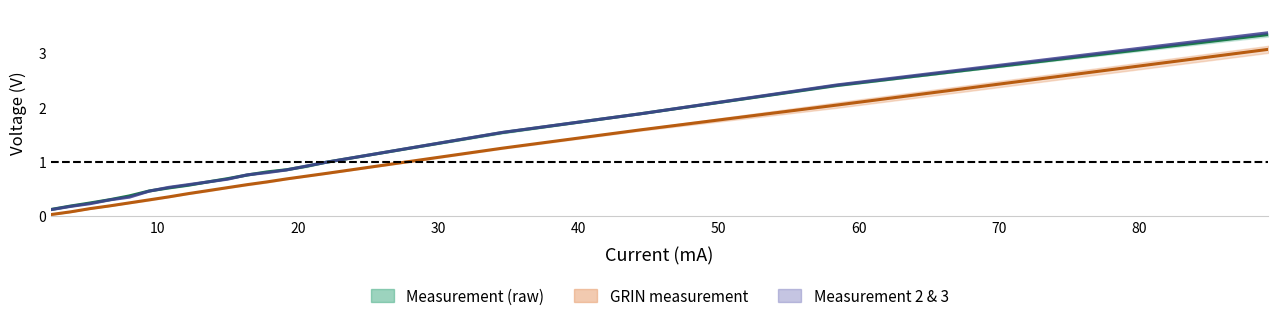

Reading left to right, what are all the values shown in this chart?

Mean of Measurements: 0.1	0.2	0.2	0.3	0.4	0.5	0.5	0.6	0.6	0.7	0.8	0.8	0.9	0.9	1.0	1.5	1.9	2.4	3.3
Measurment 2 GRIN: 0.0	0.1	0.1	0.2	0.2	0.3	0.4	0.4	0.5	0.5	0.6	0.6	0.7	0.7	0.8	1.2	1.6	2.0	3.1
Measurement 3: 0.1	0.2	0.2	0.3	0.3	0.5	0.5	0.6	0.6	0.7	0.8	0.8	0.8	0.9	1.0	1.5	1.9	2.4	3.4